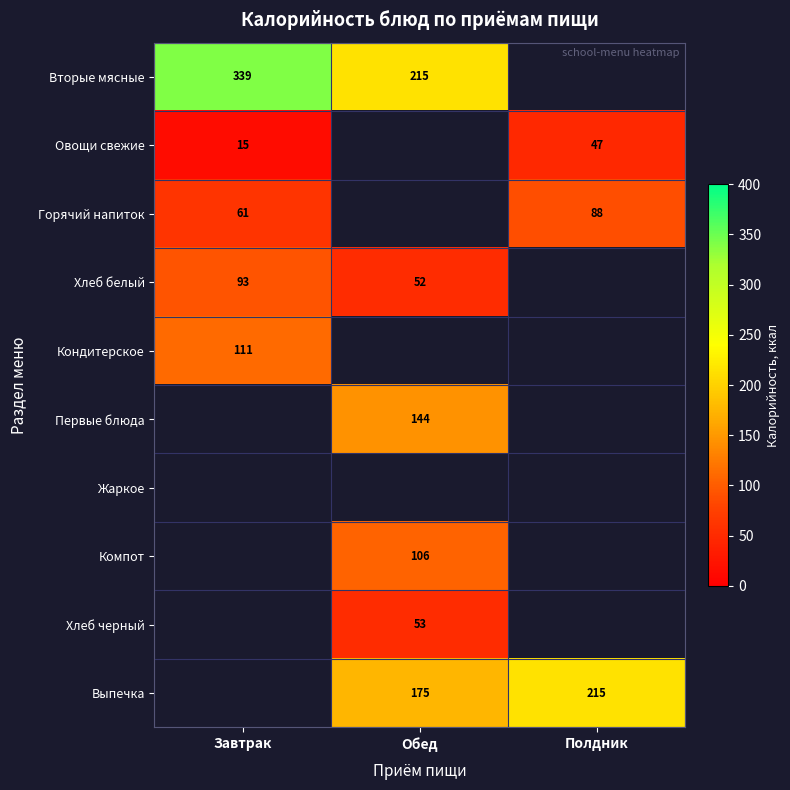

How many distinct data groups are displayed?

10